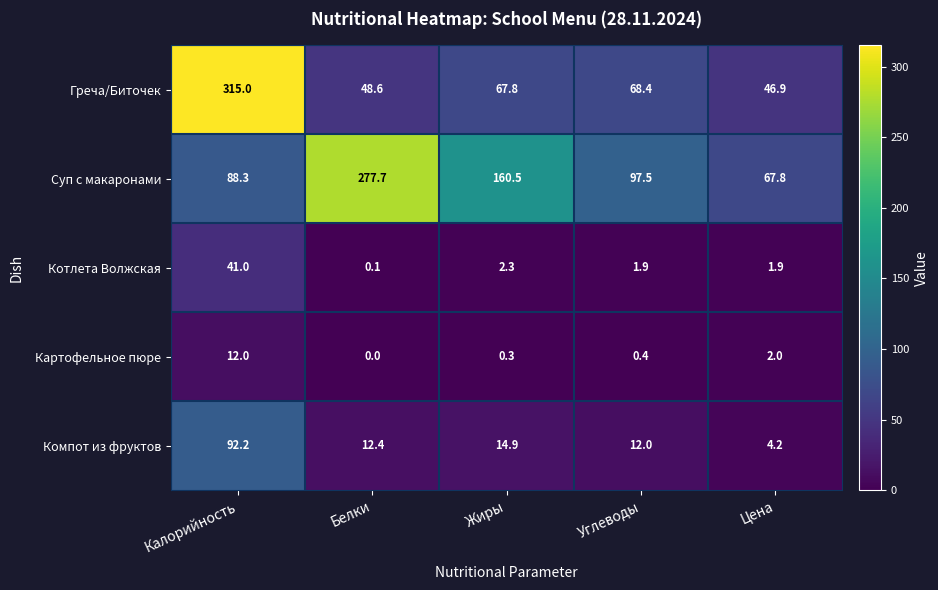

At which category is the sum across all series the highest?

Калорийность